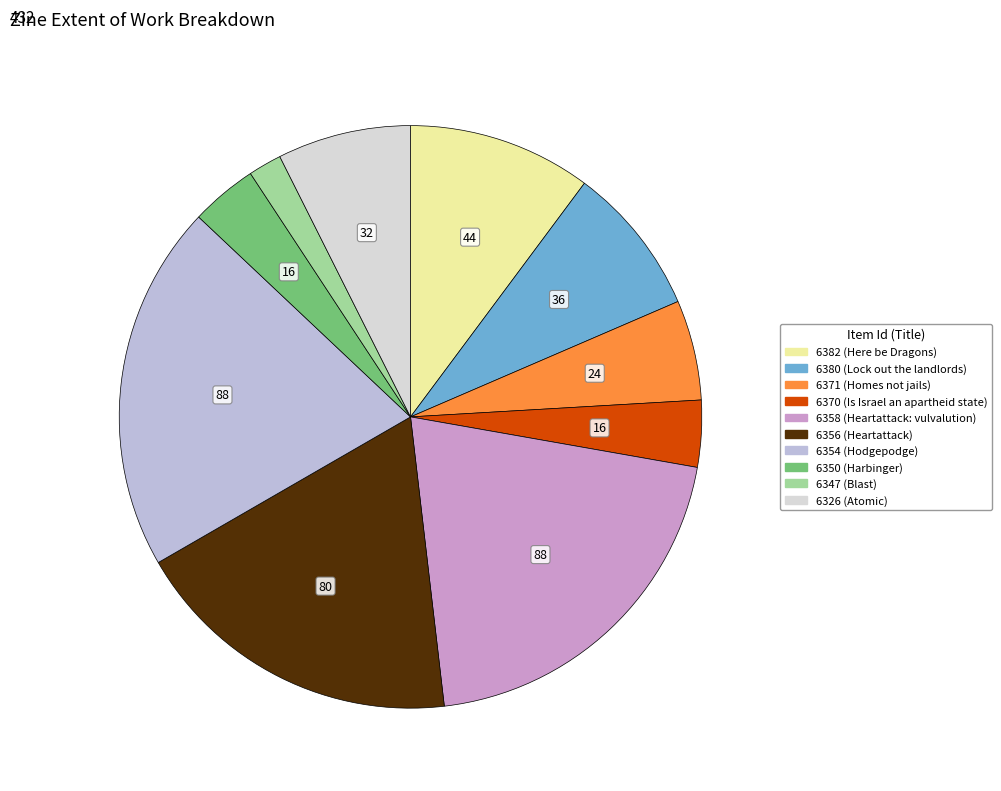

Combined, do 6354 (Hodgepodge) and 6371 (Homes not jails) account for over 50%?

No